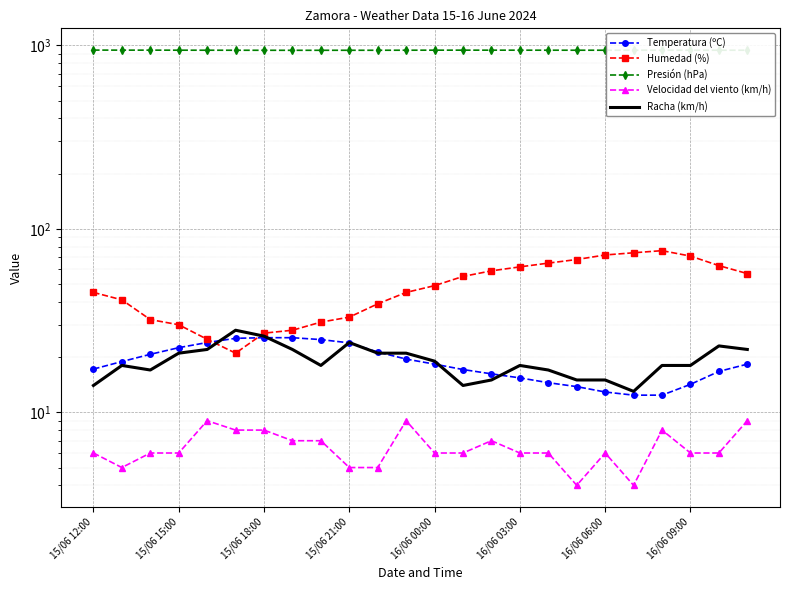

True or false: Temperatura (ºC) and Presión (hPa) intersect in this chart.

False